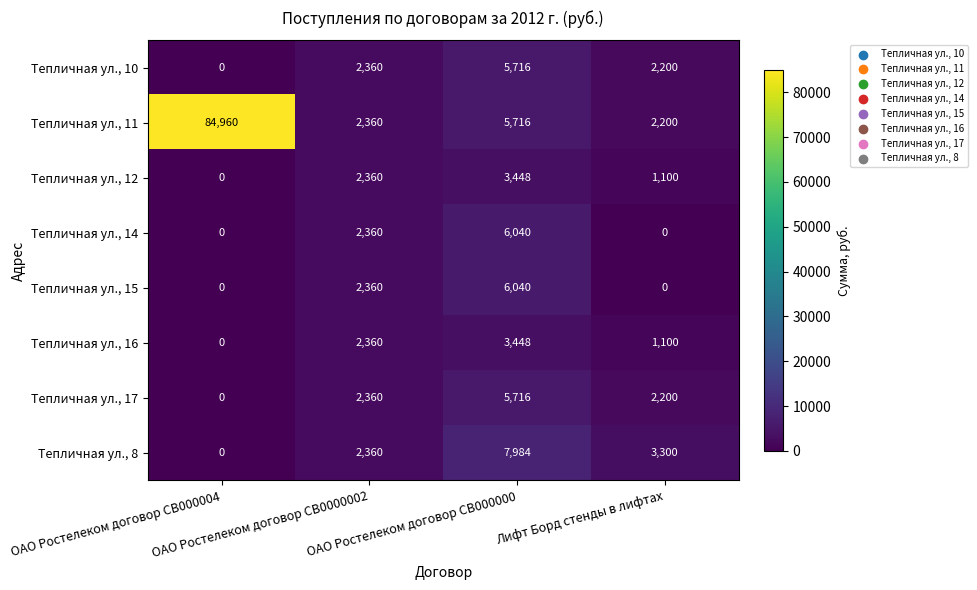

What is the maximum value for Тепличная ул., 10?

5716